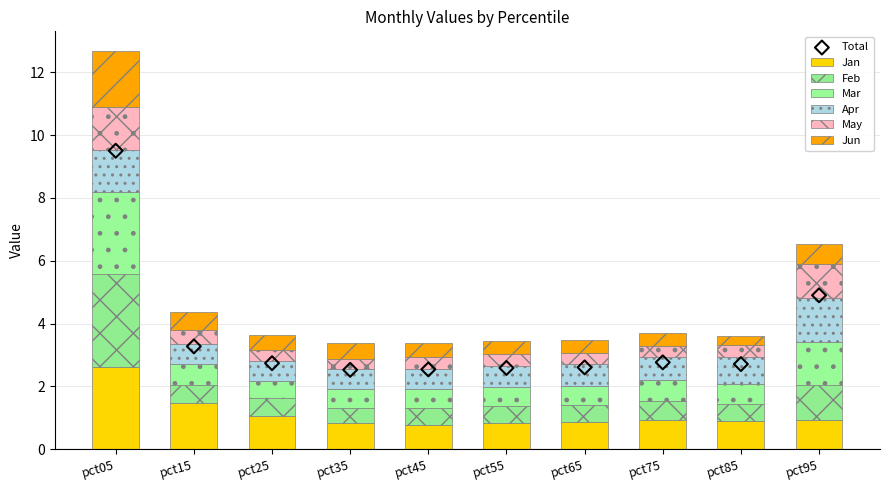

At how many categories does at least one series exceed 1?

4